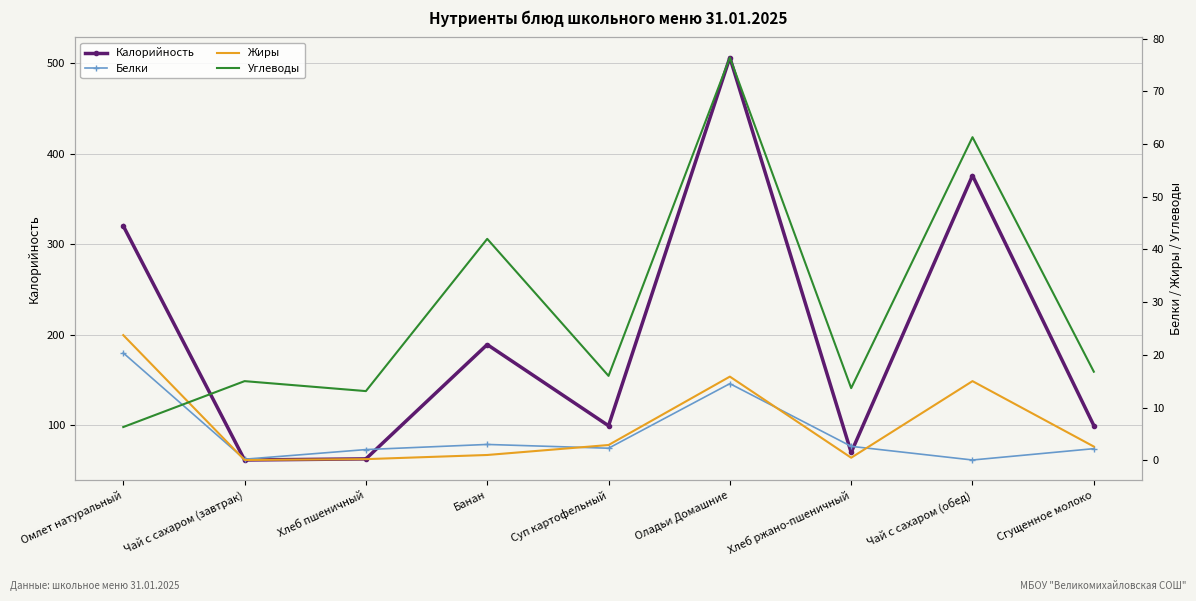

What is the difference between the maximum and minimum values in the Калорийность series?

445.2